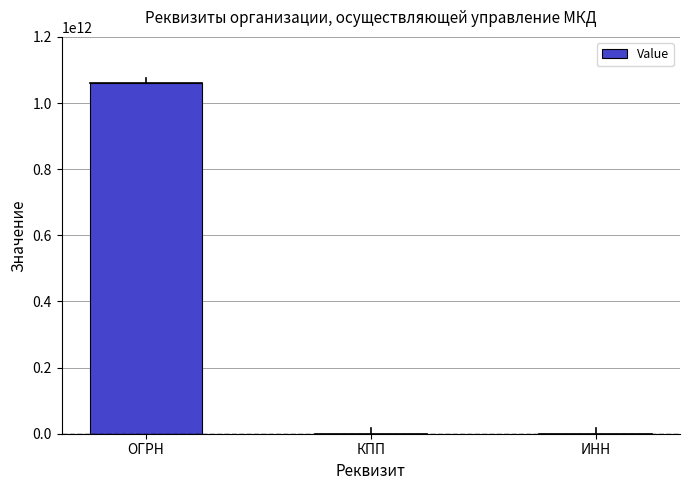

How many categories are shown in the chart?

3